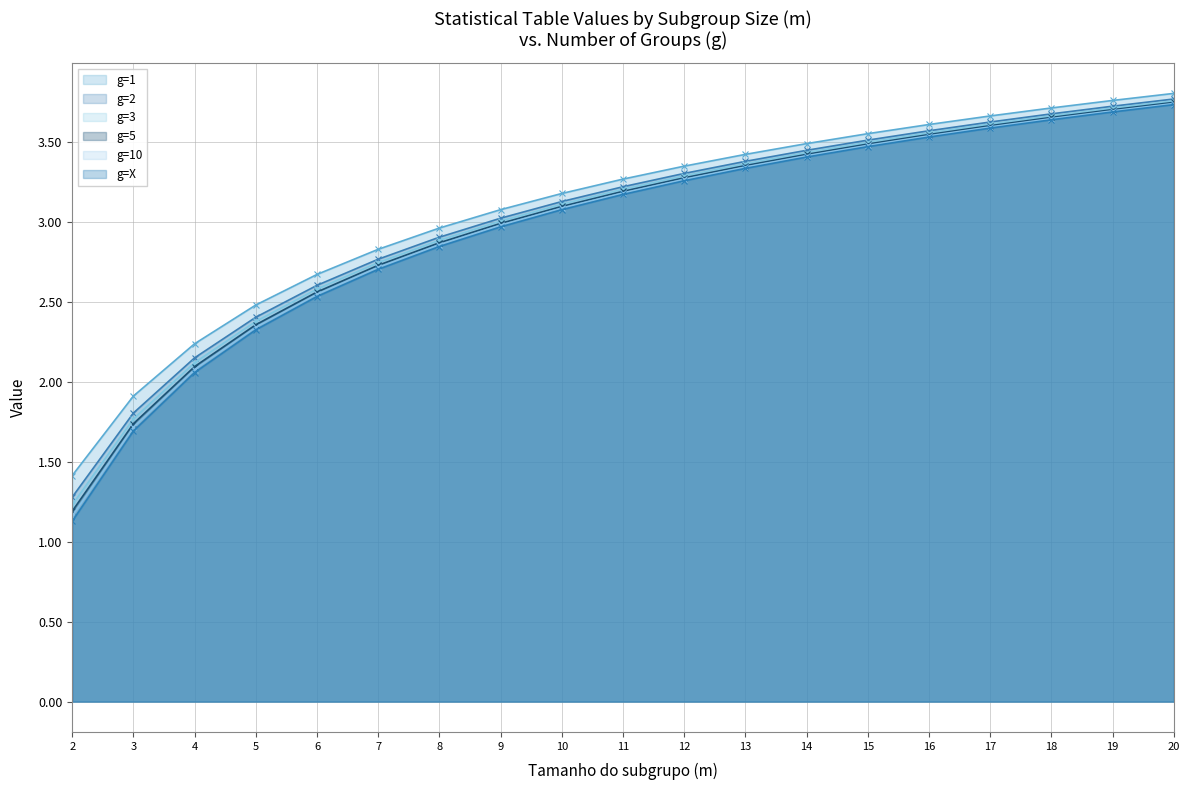

How many data points in g=2 are less than 3?

7